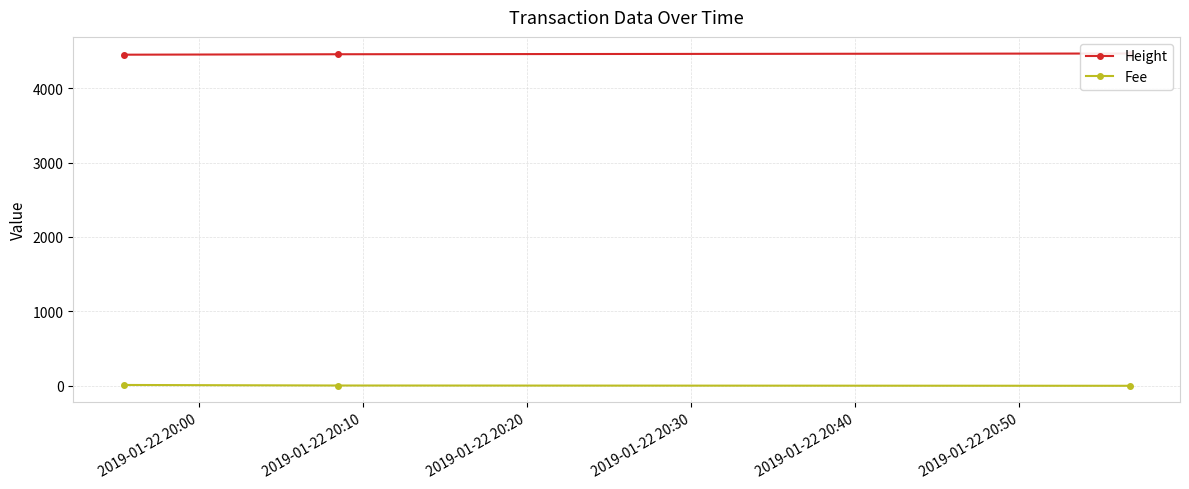

What is the minimum value for Height?

4449.0